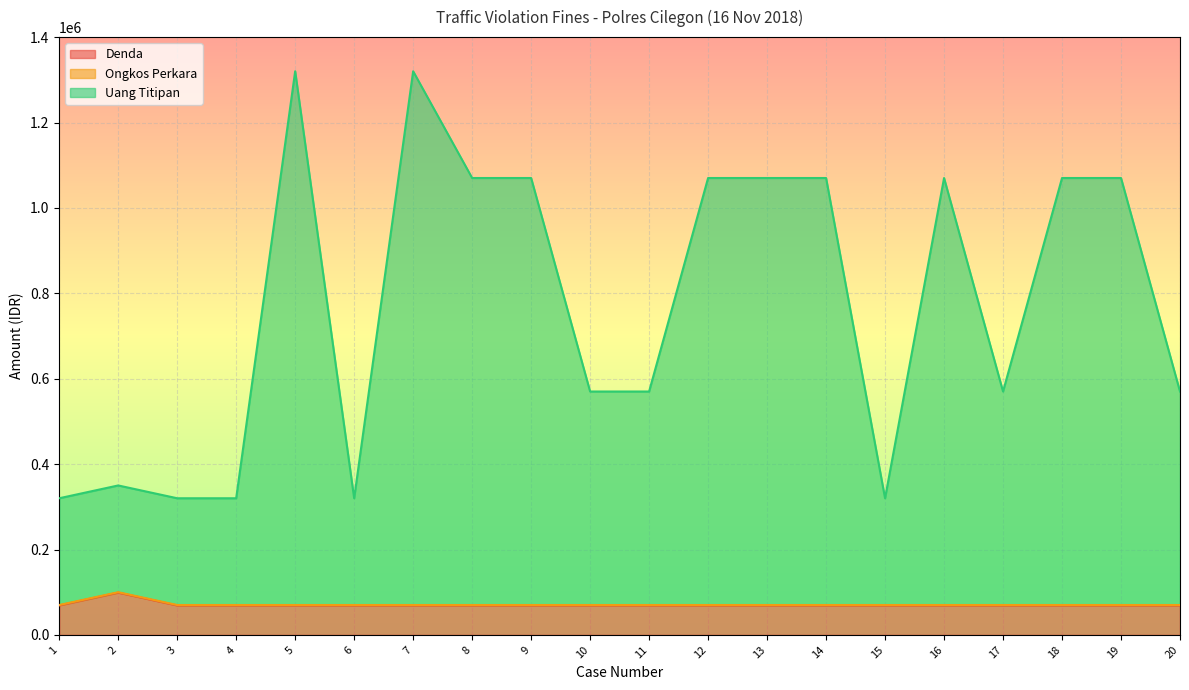

How many lines are shown in the chart?

3